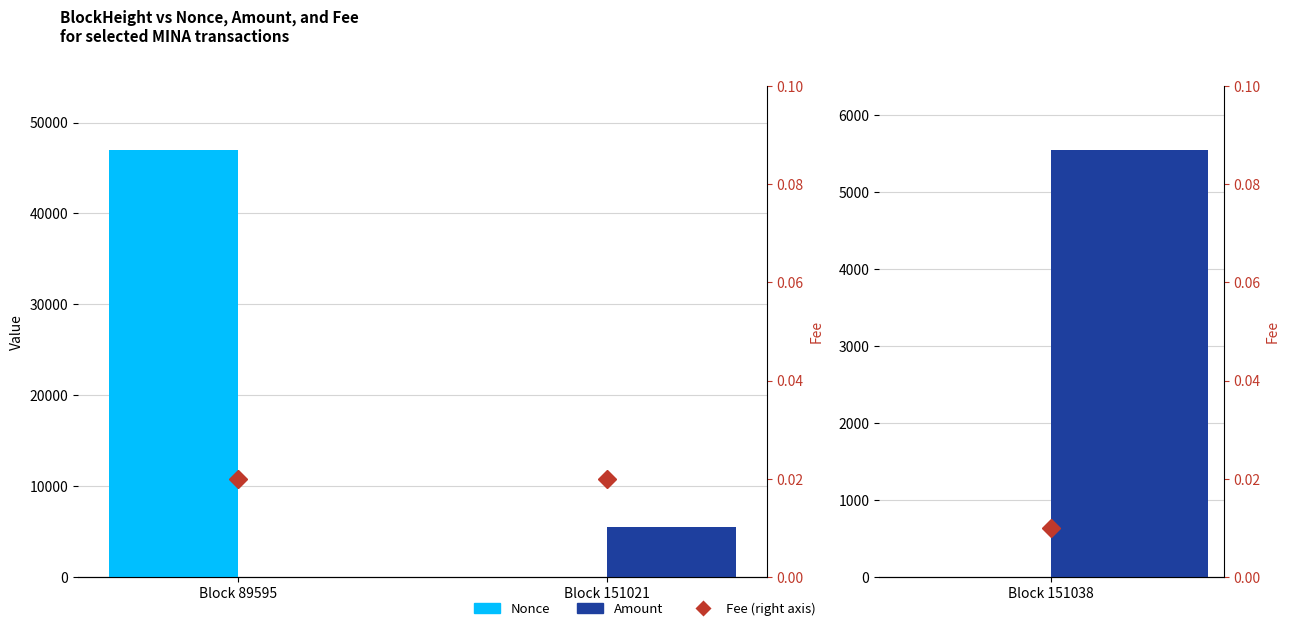

What is the total value across all series at Block 89595?

46974.3